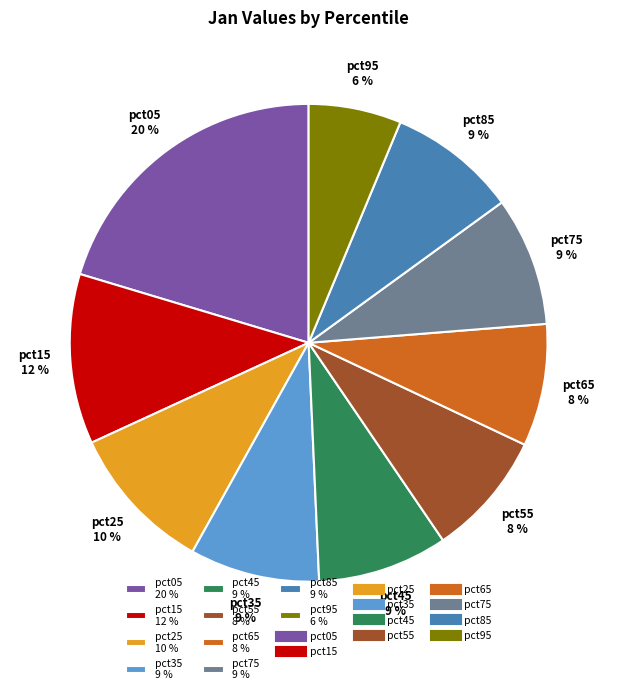

Which has a higher value, pct15 12 % or pct25 10 %?

pct15 12 %